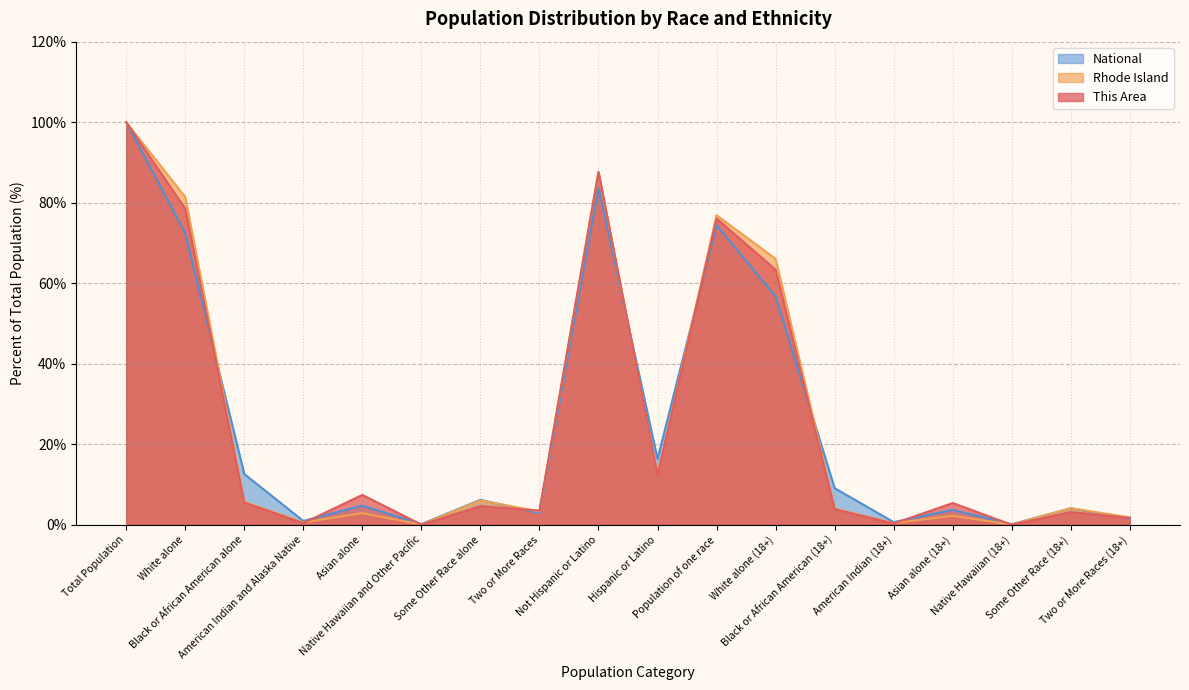

Reading right to left, what are all the values shown in this chart?

This Area: 1.7	3.1	0.0	5.4	0.3	3.9	63.3	76.1	12.3	87.7	3.5	4.6	0.0	7.4	0.4	5.5	78.5	100.0
Rhode Island: 1.8	4.1	0.0	2.2	0.4	4.0	66.1	76.9	12.4	87.6	3.3	6.0	0.1	2.9	0.6	5.7	81.4	100.0
National: 1.6	4.1	0.1	3.7	0.7	9.1	56.7	74.4	16.3	83.7	2.9	6.2	0.2	4.8	0.9	12.6	72.4	100.0